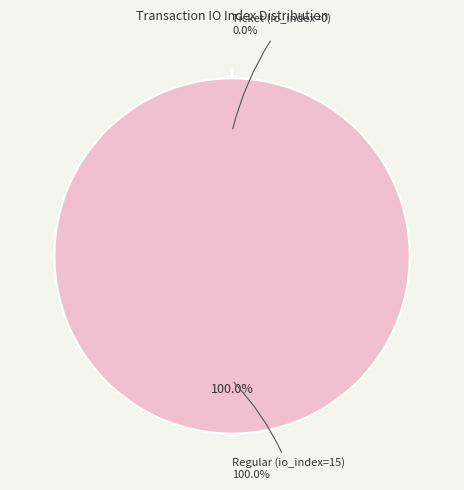

Which has a higher value, Regular (io_index=15) or Ticket (io_index=0)?

Regular (io_index=15)